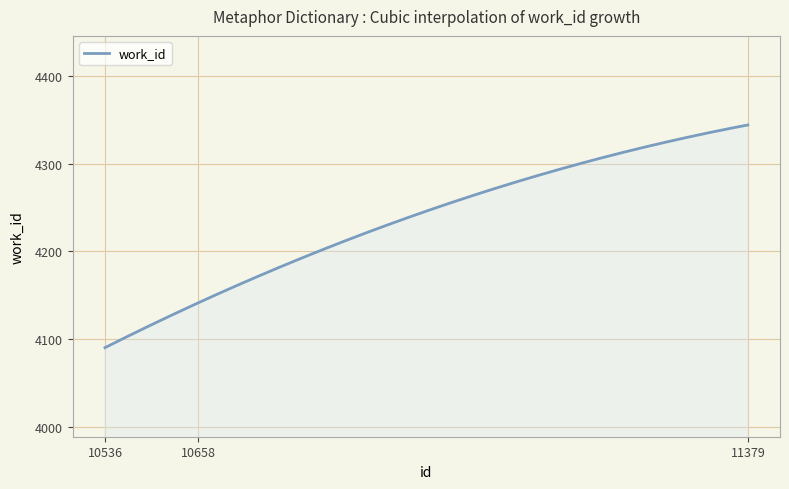

What is the difference between the maximum and minimum values?

254.0